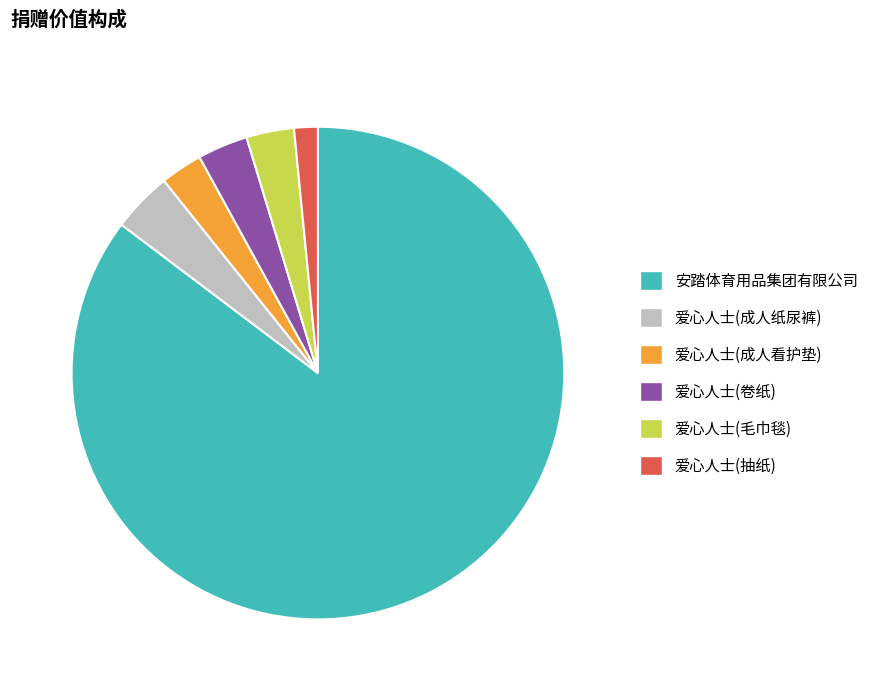

Does 安踏体育用品集团有限公司 represent more than half of the total?

Yes